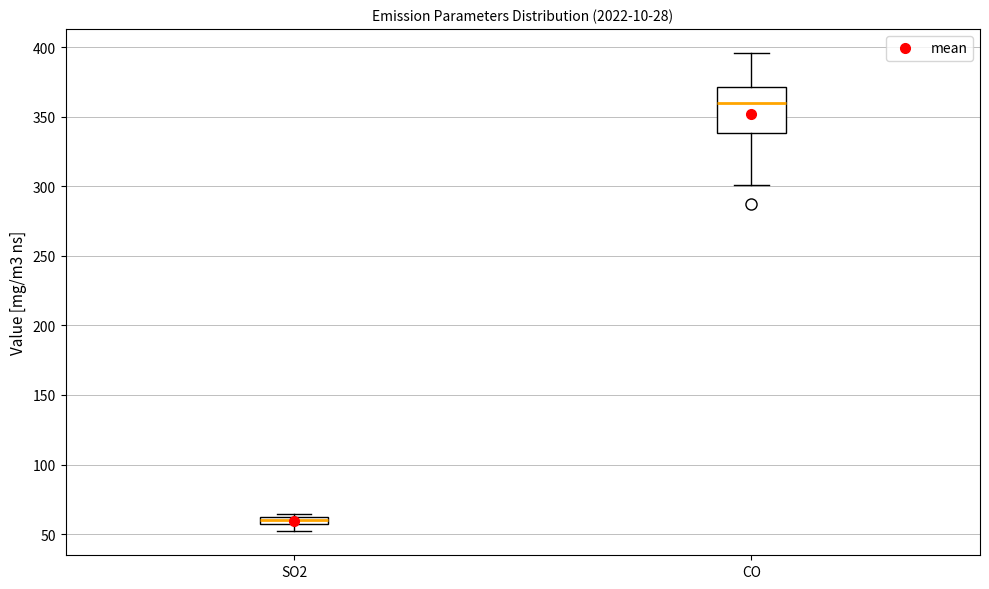

Which box's median line is the lowest?

SO2